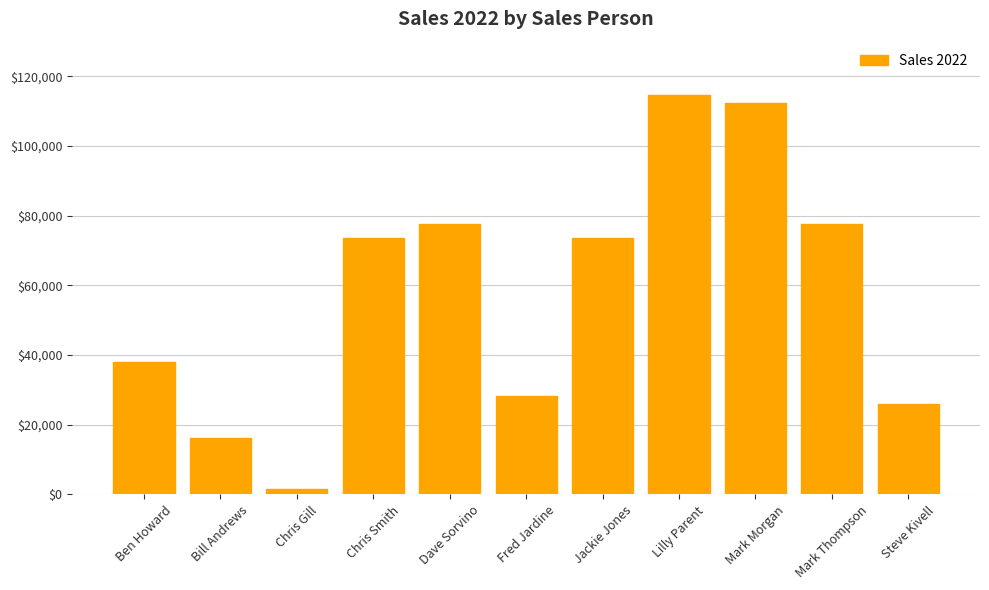

What is the difference between the second highest and second lowest values?

96050